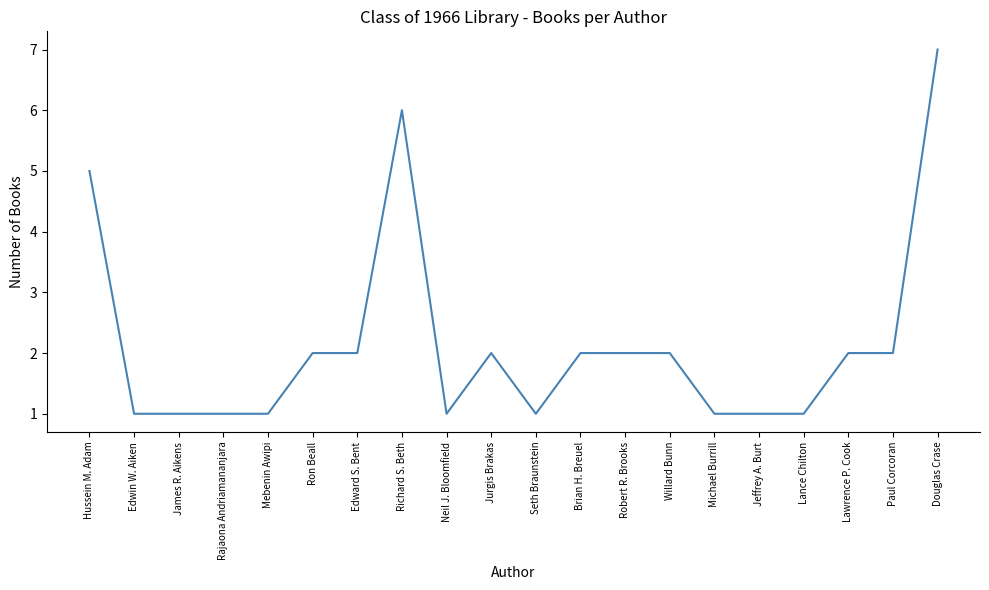

The chart shows a value of 1 at Michael Burrill. True or false?

True